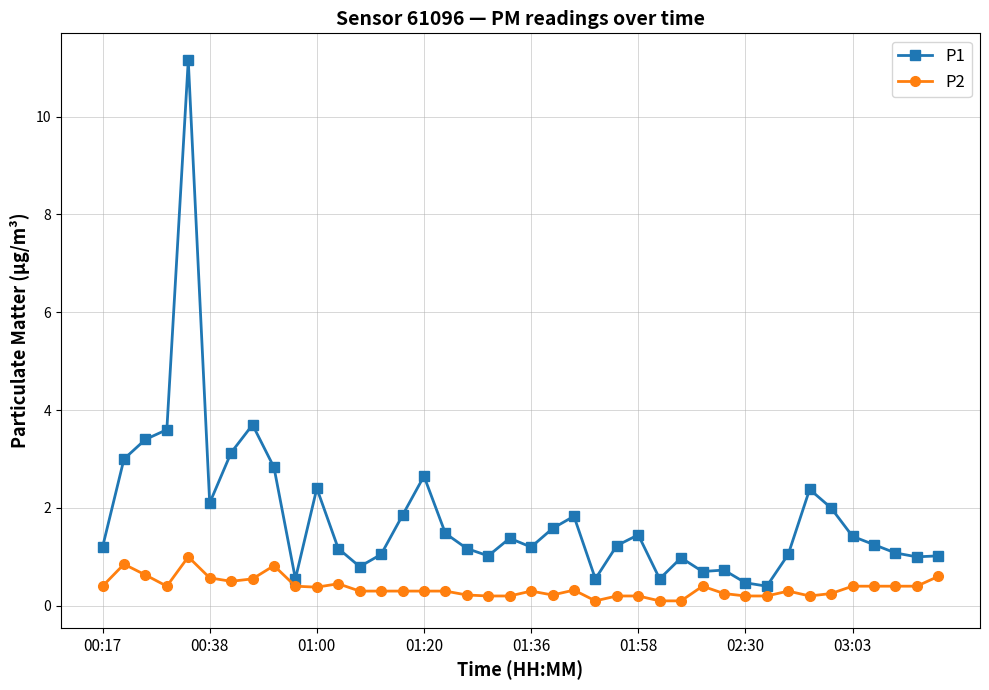

Which series has the largest range (max minus min)?

P1